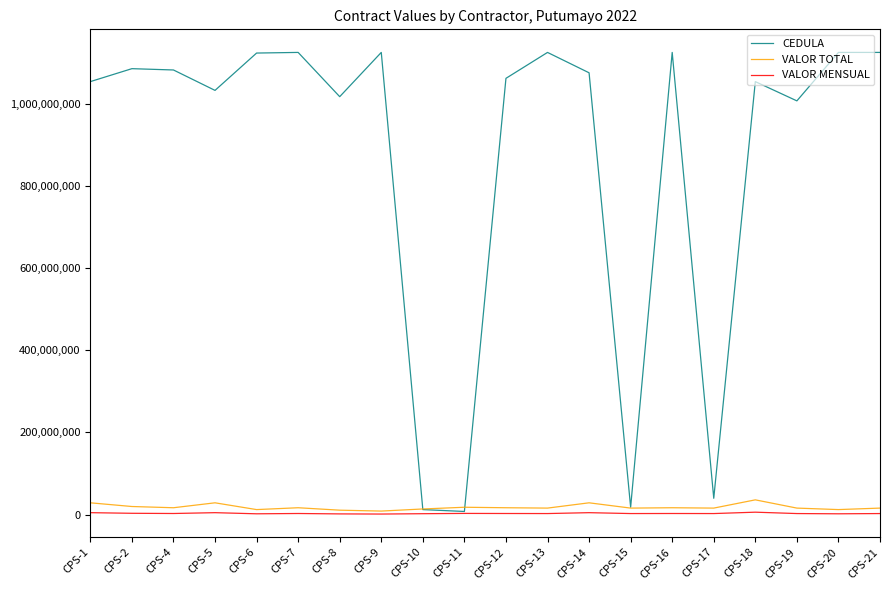

True or false: CEDULA and VALOR TOTAL intersect in this chart.

True